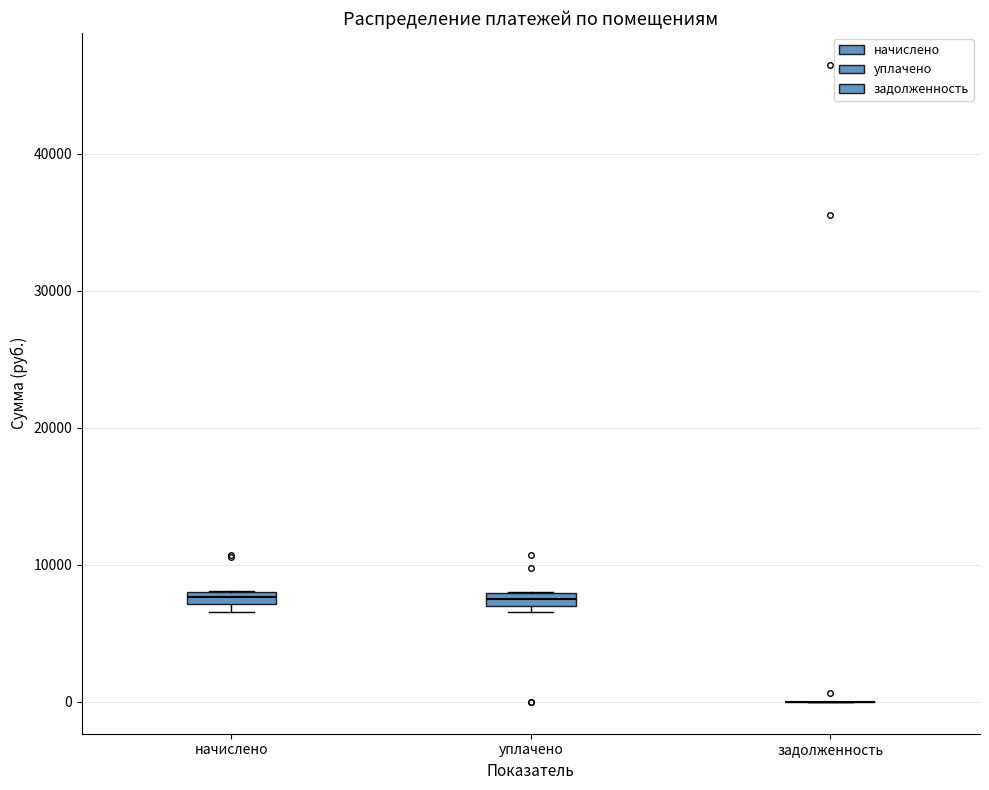

Where is the lower edge of the box for начислено on the y-axis? The values are not printed on the chart, so give them approximately, as read against the axis.

7000